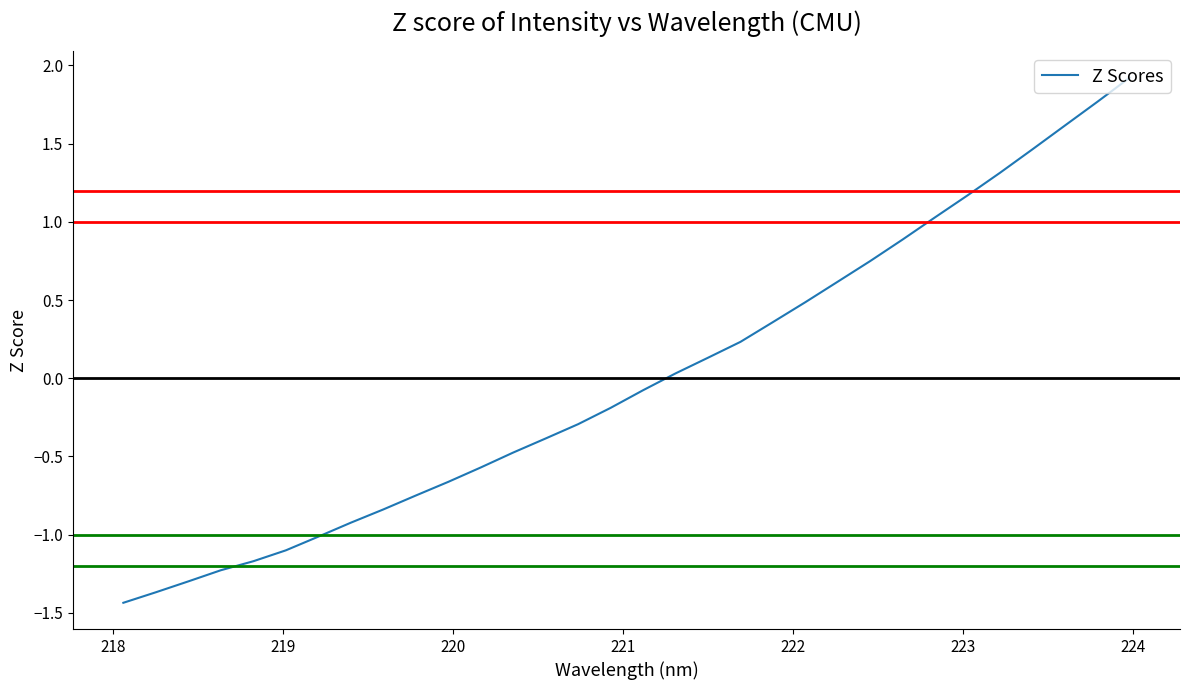

What is the smallest value displayed?

-1.4